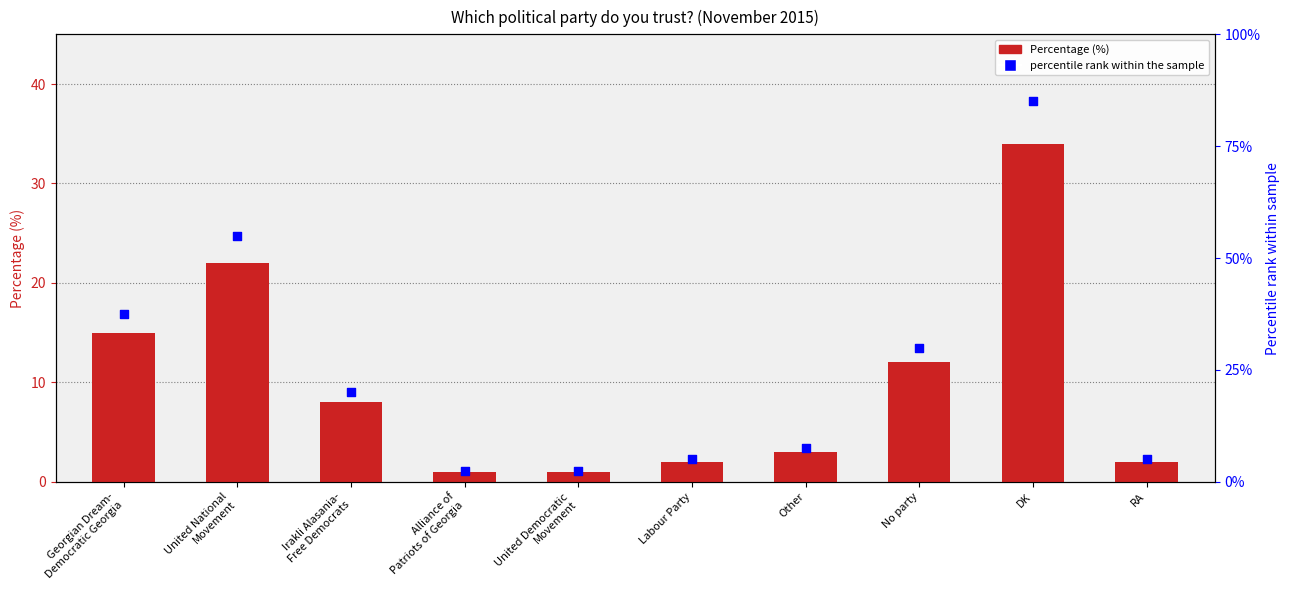

Which series contains the lowest Y value?

Percentage (%)